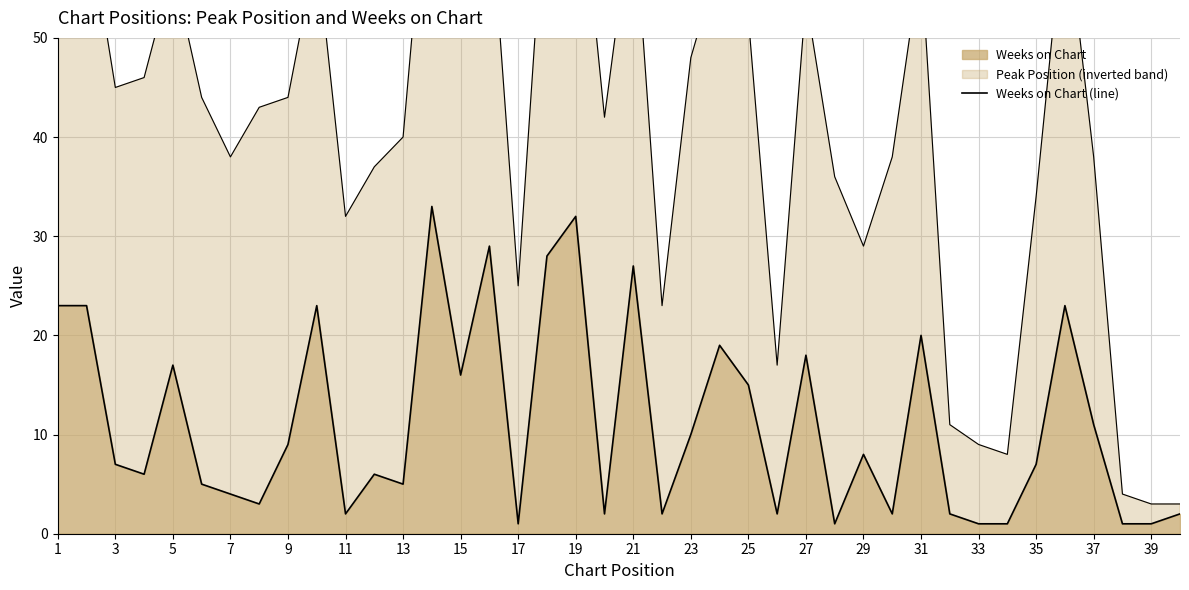

Where does the data first go above 7?

1